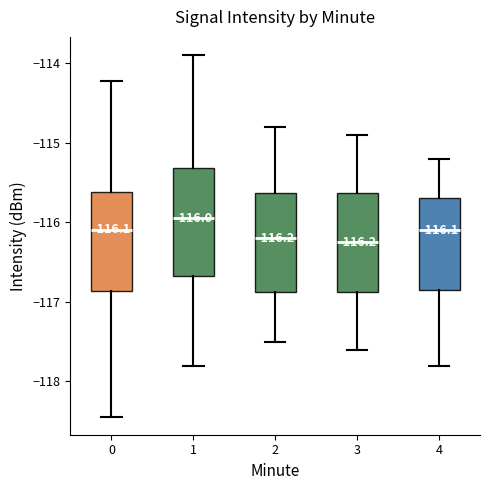

Which box is the tallest, from its lower edge to its upper edge?

1